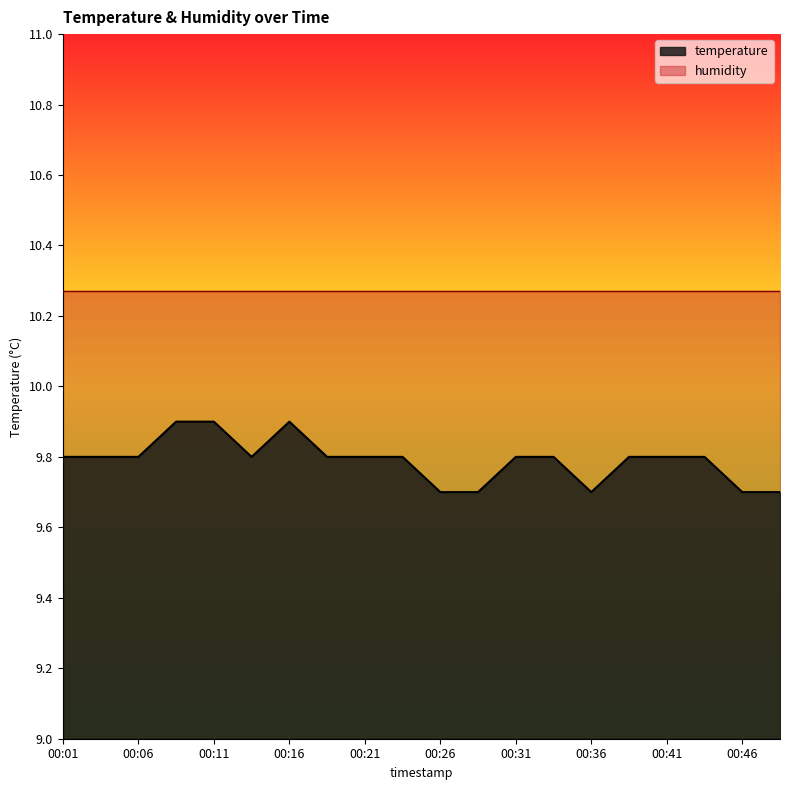

How many lines are shown in the chart?

2